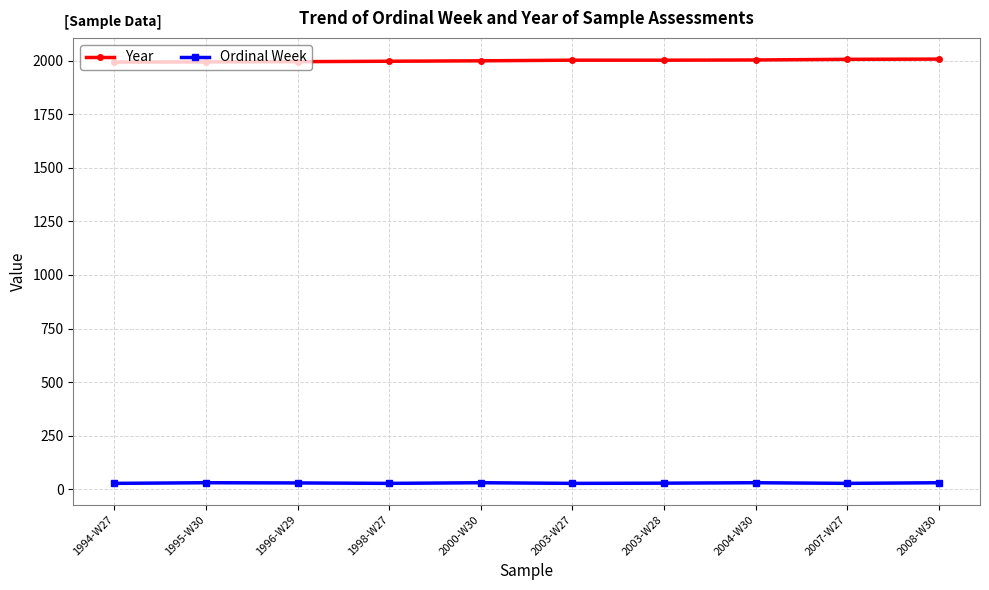

What is the difference between the maximum and minimum values in the Ordinal Week series?

3